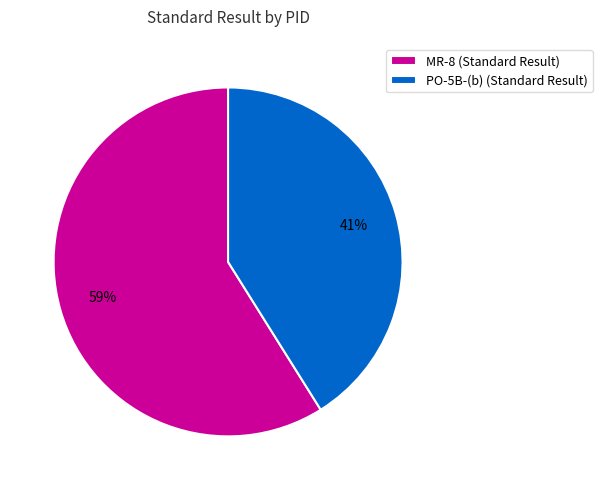

The MR-8 slice represents 59% of the pie. True or false?

True